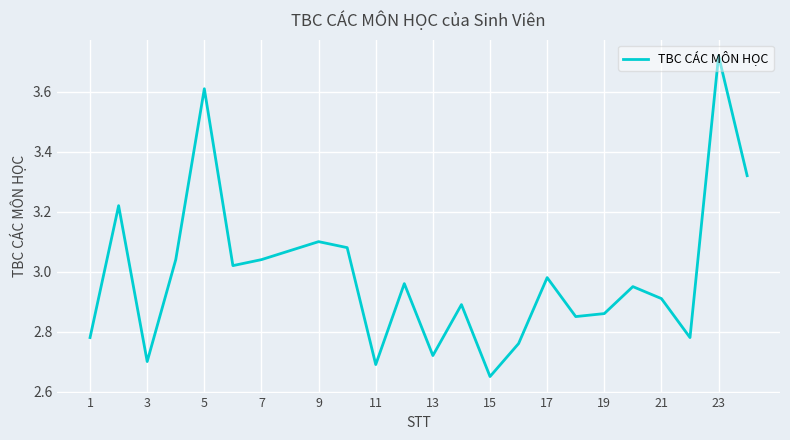

How many lines are shown in the chart?

1